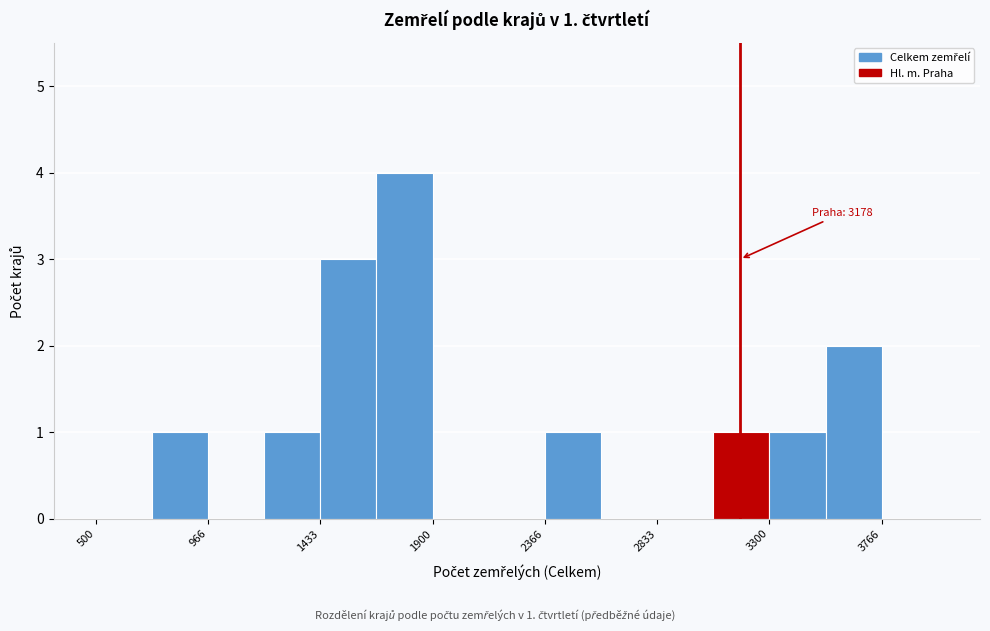

Which range on the x-axis has the tallest bar?

1650 to 1900